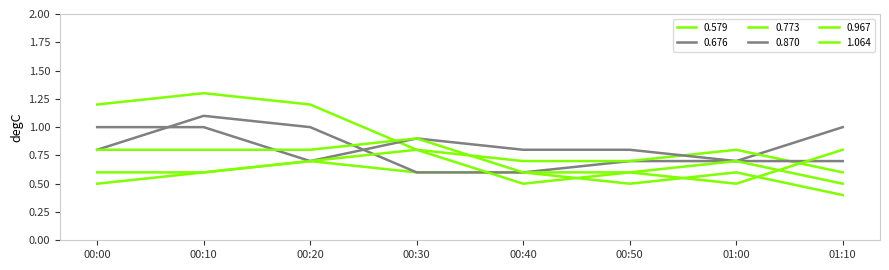

List the labels in order of 0.870 value, largest first.

00:00, 00:10, 00:30, 00:40, 00:50, 00:20, 01:00, 01:10